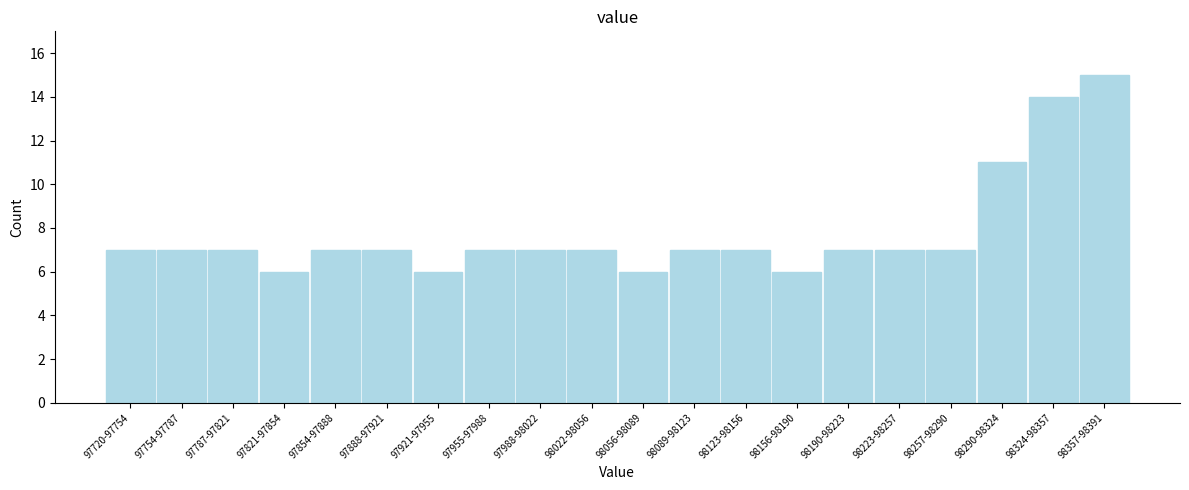

Reading right to left, list all the values displayed in this chart.

98357-98391=15	98324-98357=14	98290-98324=11	98257-98290=7	98223-98257=7	98190-98223=7	98156-98190=6	98123-98156=7	98089-98123=7	98056-98089=6	98022-98056=7	97988-98022=7	97955-97988=7	97921-97955=6	97888-97921=7	97854-97888=7	97821-97854=6	97787-97821=7	97754-97787=7	97720-97754=7